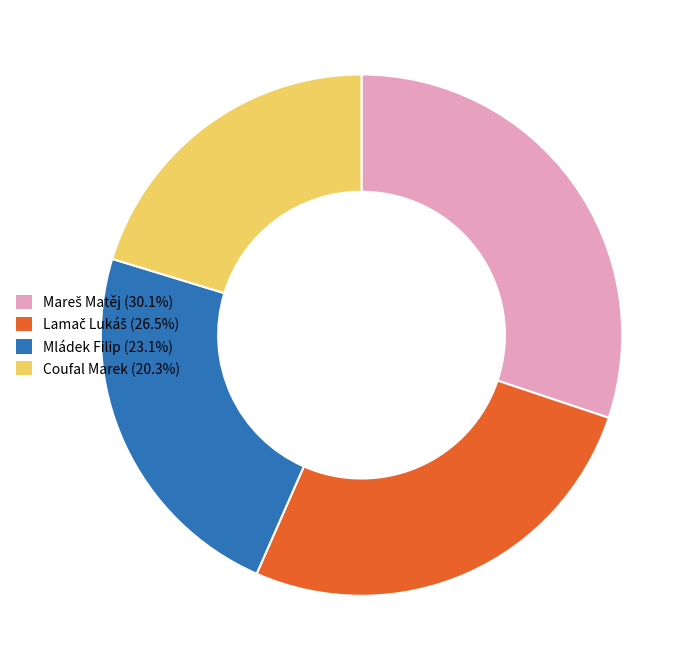

Is there any slice that represents more than half of the pie?

No